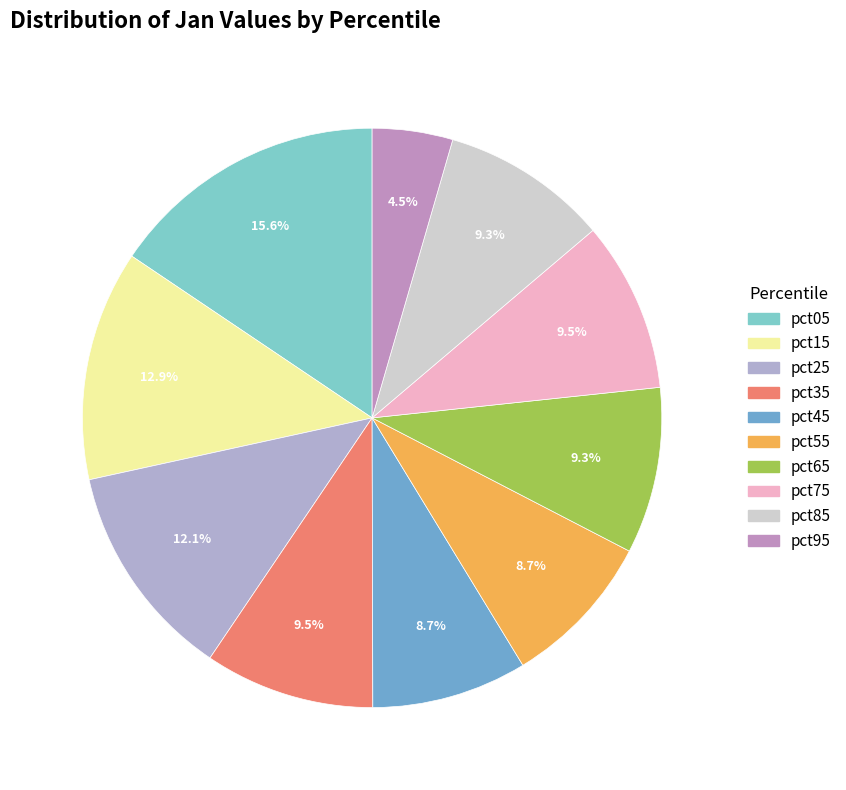

To the nearest percent, what is the average slice percentage?

10%